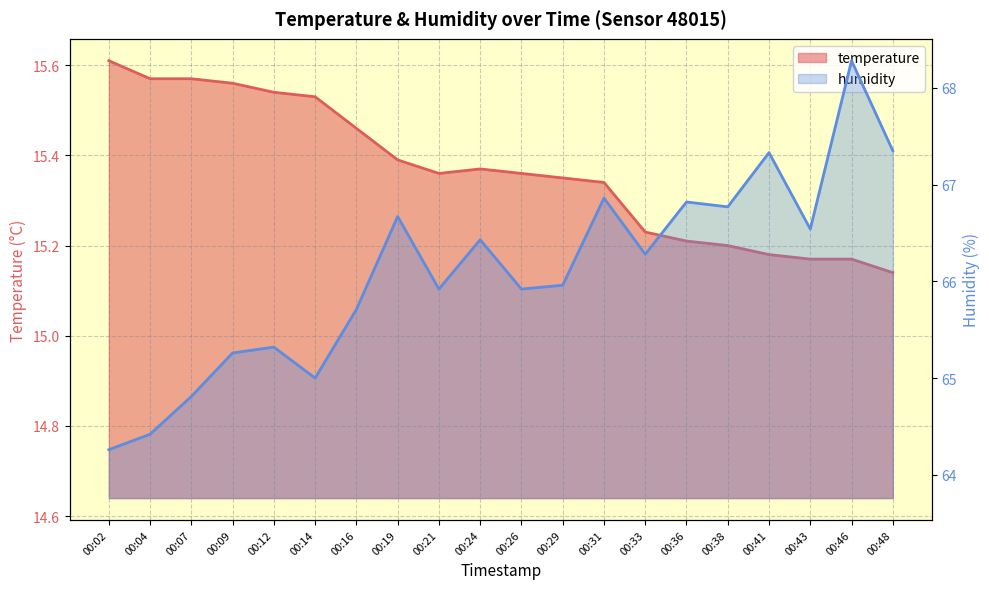

Between 00:36 and 00:33, which is larger?

00:33